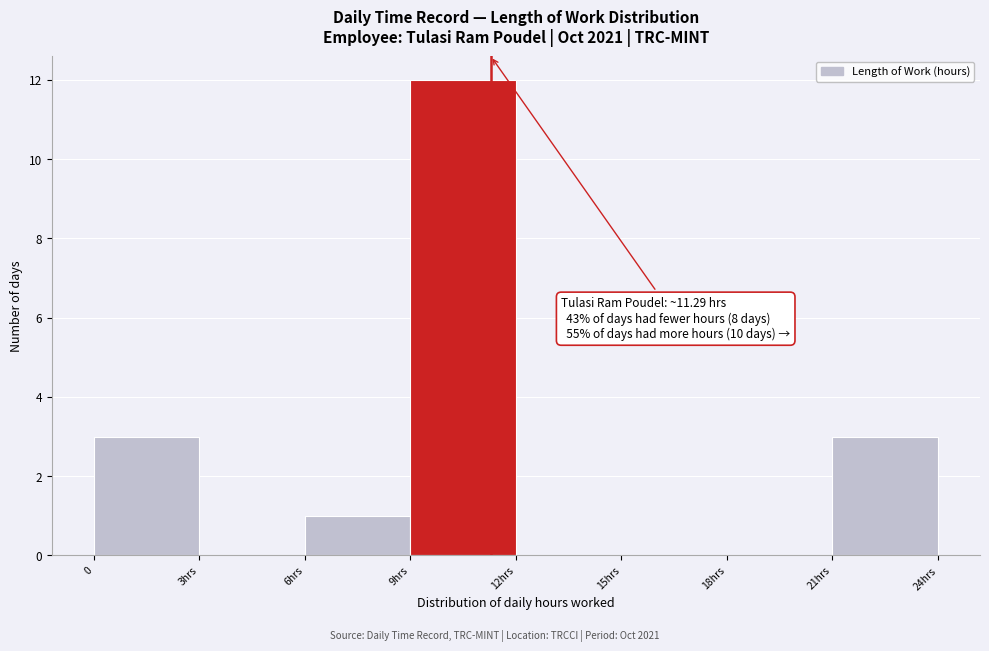

Reading left to right, transcribe all the data shown in this chart.

0=3	3hrs=0	6hrs=1	9hrs=12	12hrs=0	15hrs=0	18hrs=0	21hrs=3